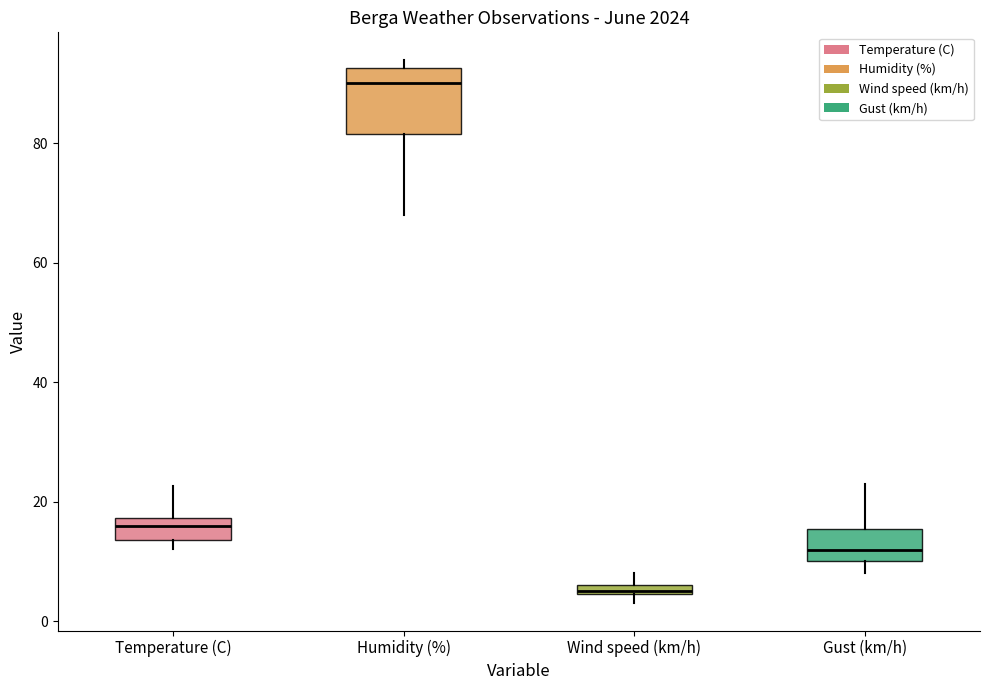

Where is the upper edge of the box for Wind speed (km/h) on the y-axis? The values are not printed on the chart, so give them approximately, as read against the axis.

6